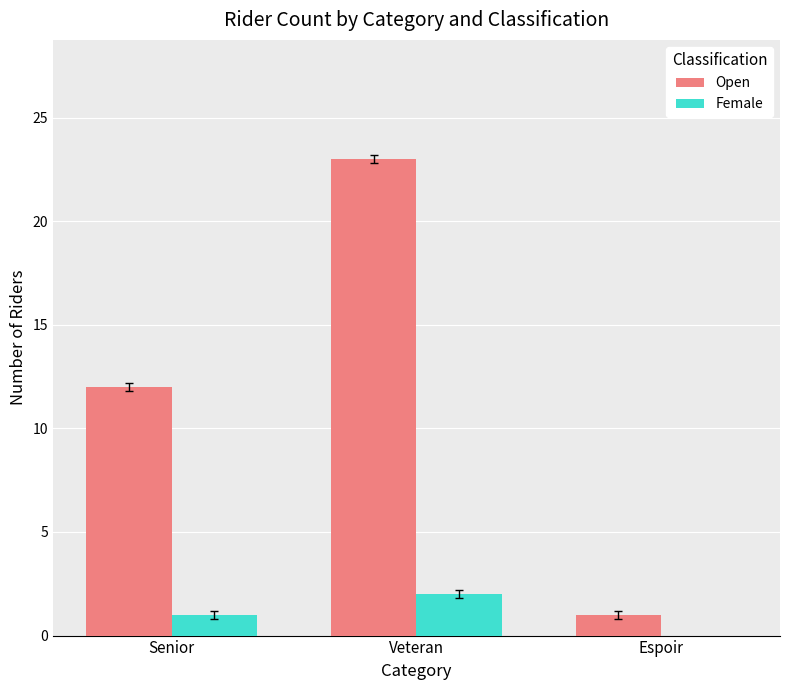

Reading left to right, list all the values displayed in this chart.

Open: 12	23	1
Female: 1	2	0